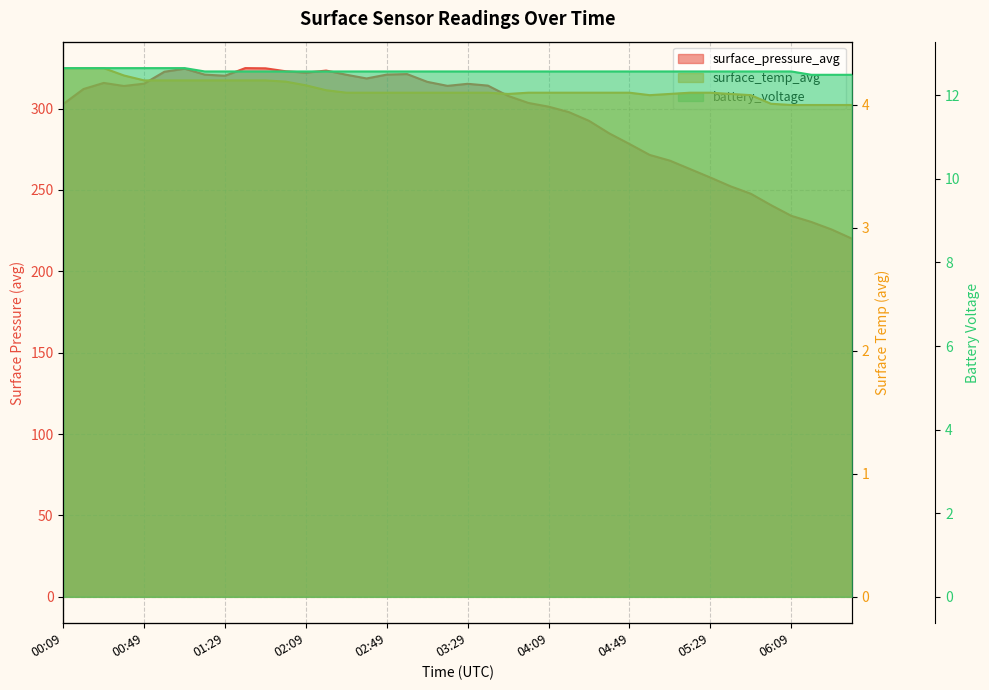

True or false: battery_voltage and surface_pressure_avg cross at least once.

False